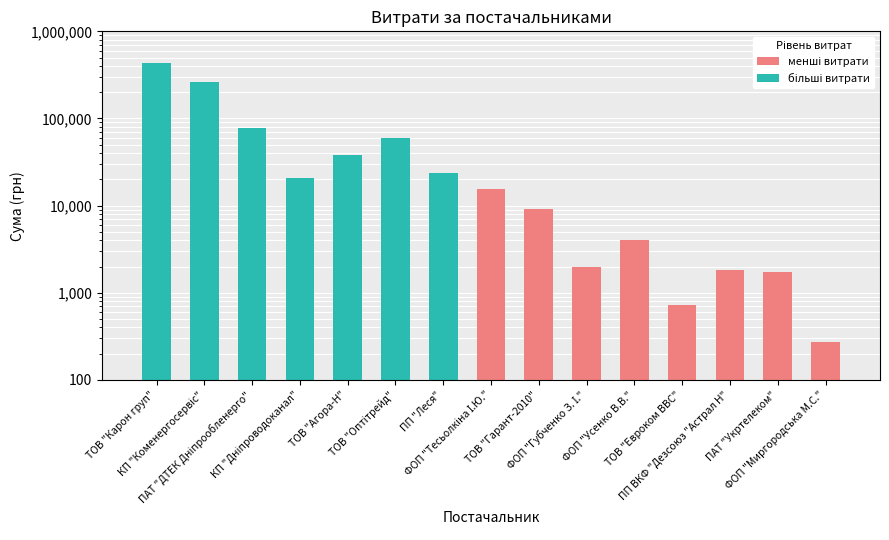

True or false: the data shows 259087.9 at КП "Коменергосервіс".

True